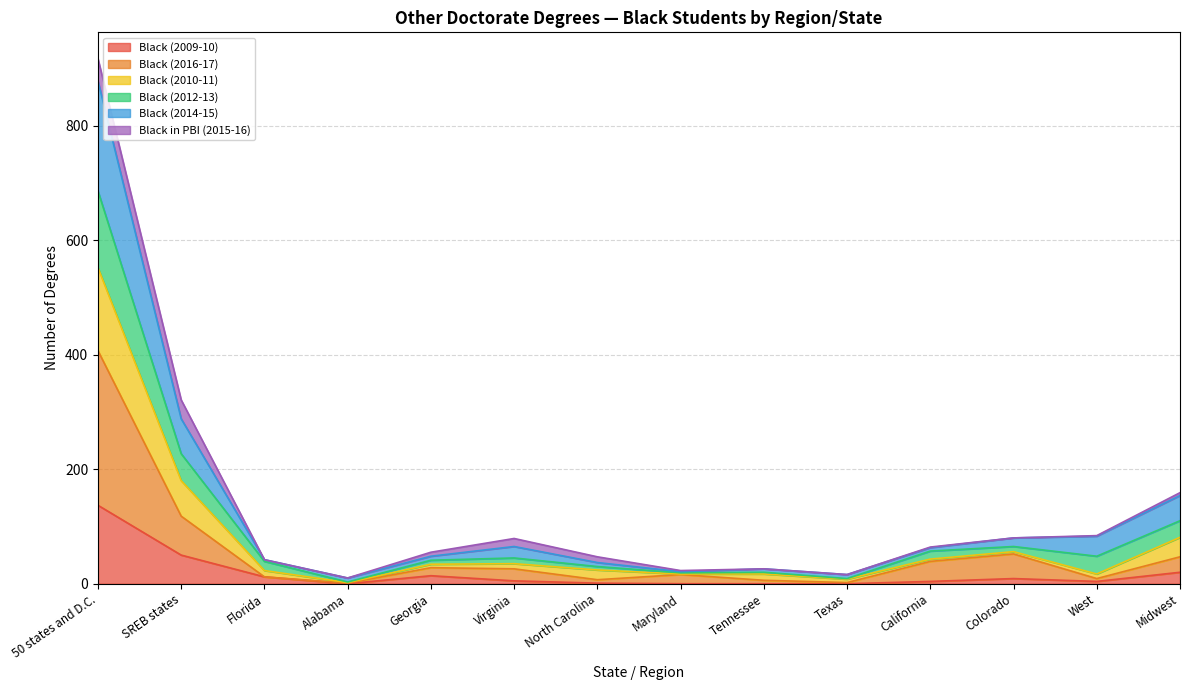

At which category is the sum across all series the highest?

50 states and D.C.